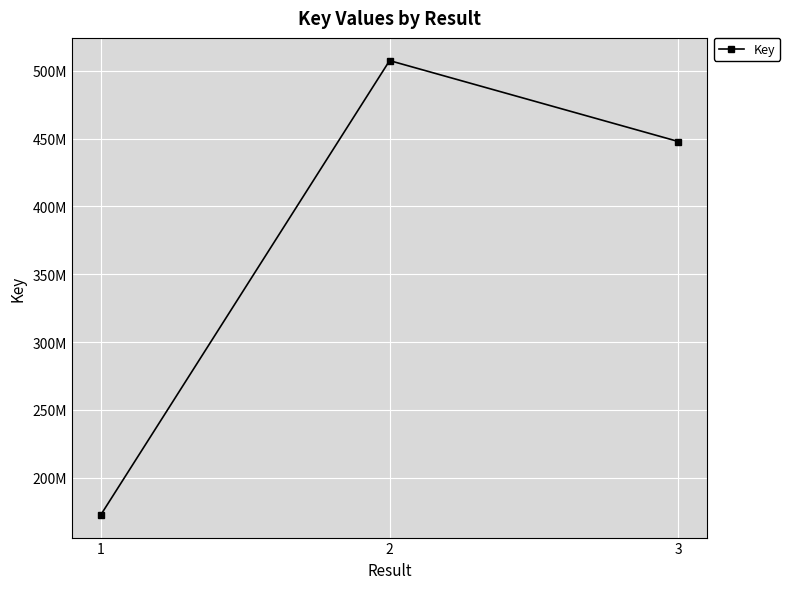

Does the chart have visible grid lines?

Yes